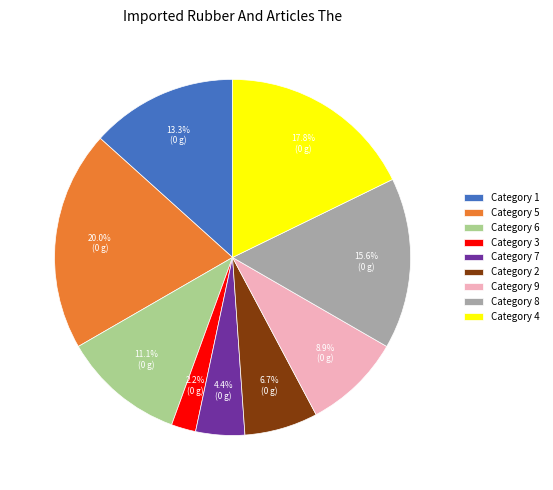

Is there any slice that represents more than half of the pie?

No